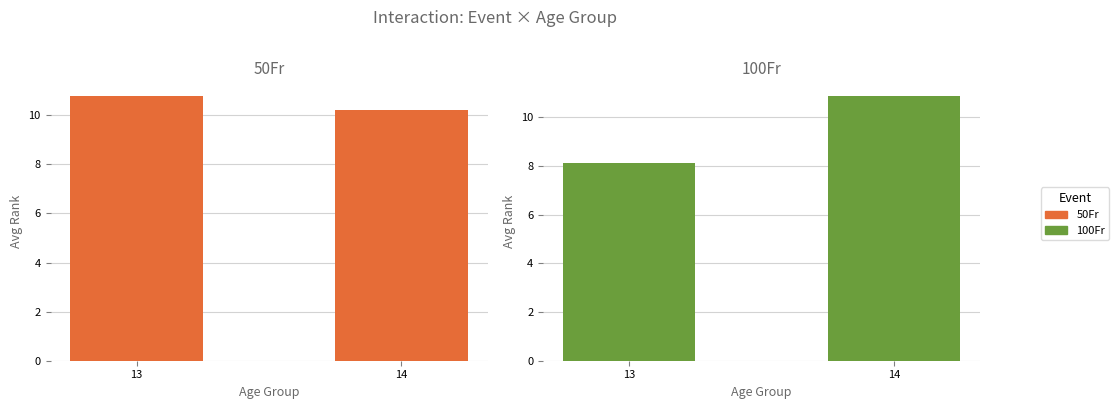

Which has a higher value, 14 or 13?

13